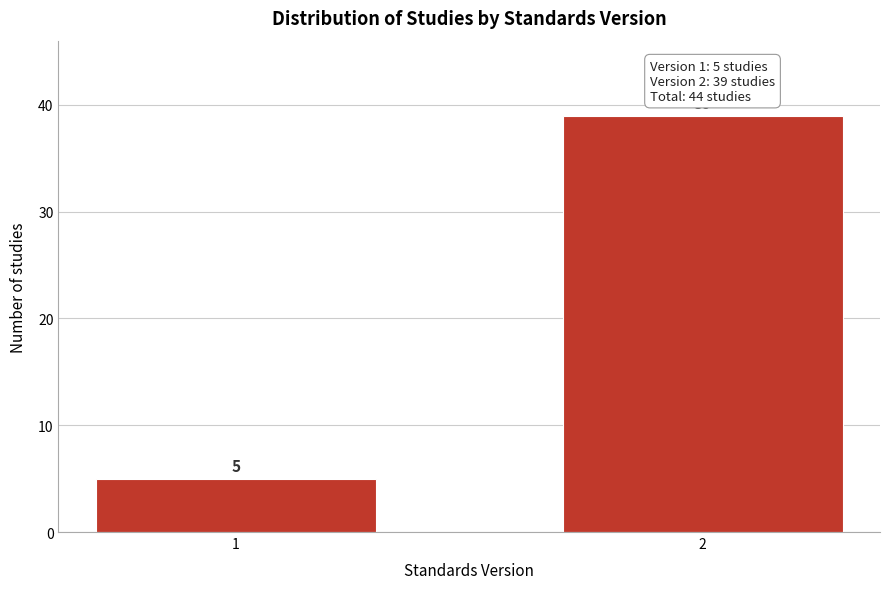

Reading right to left, transcribe all the data shown in this chart.

39	5